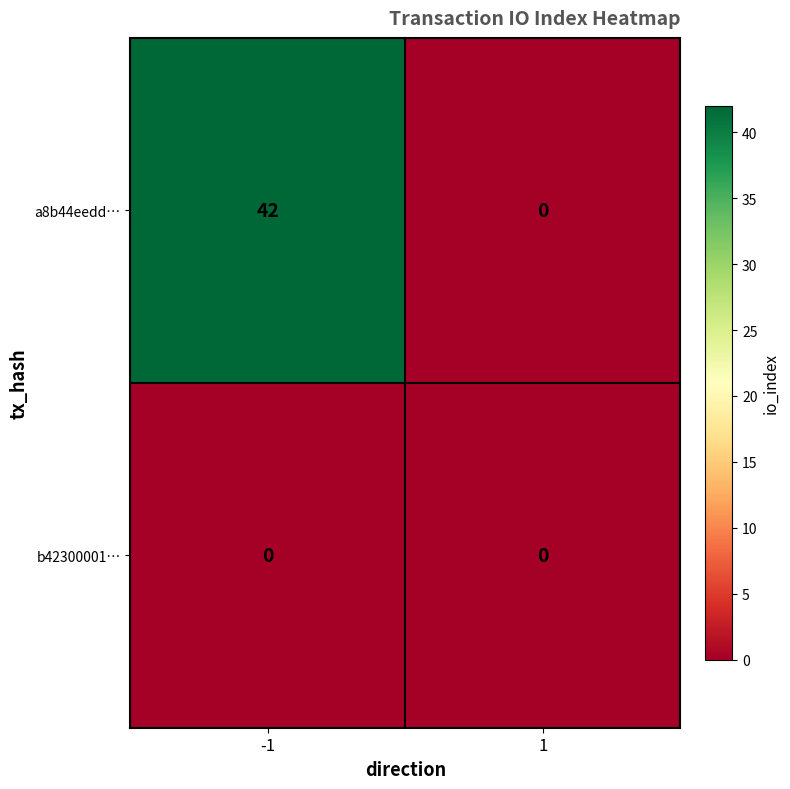

Reading left to right, list all the values displayed in this chart.

a8b44eedd…: 42	0
b42300001…: 0	0